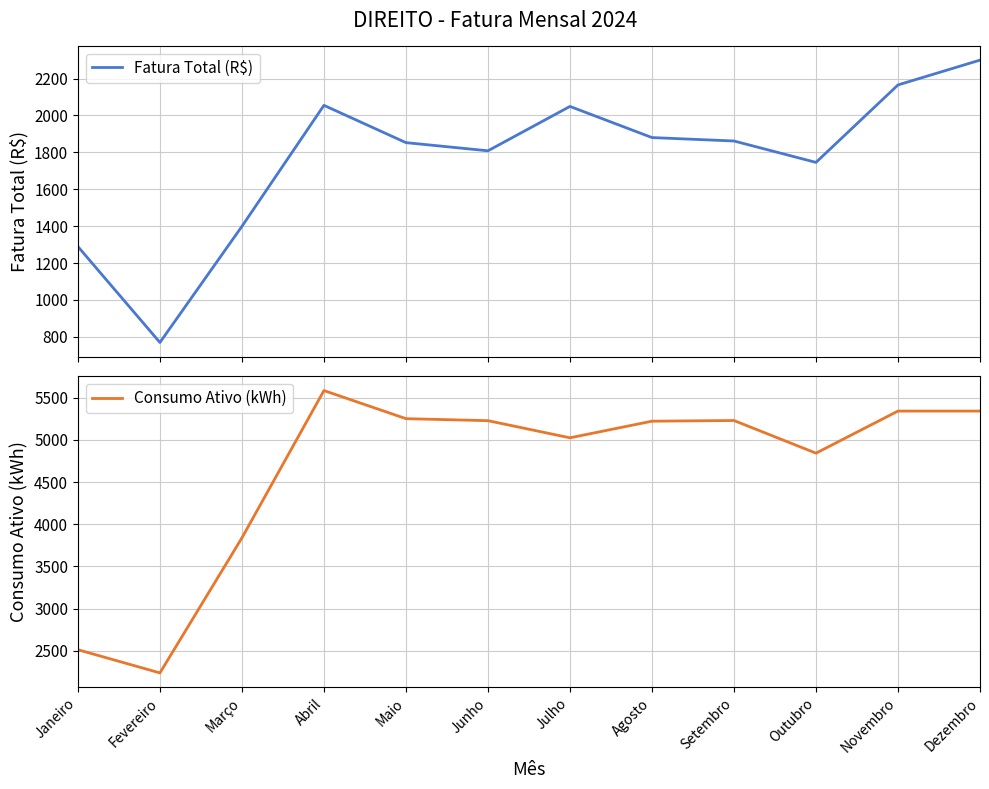

Where is the first local maximum for Consumo Ativo (kWh)?

Abril